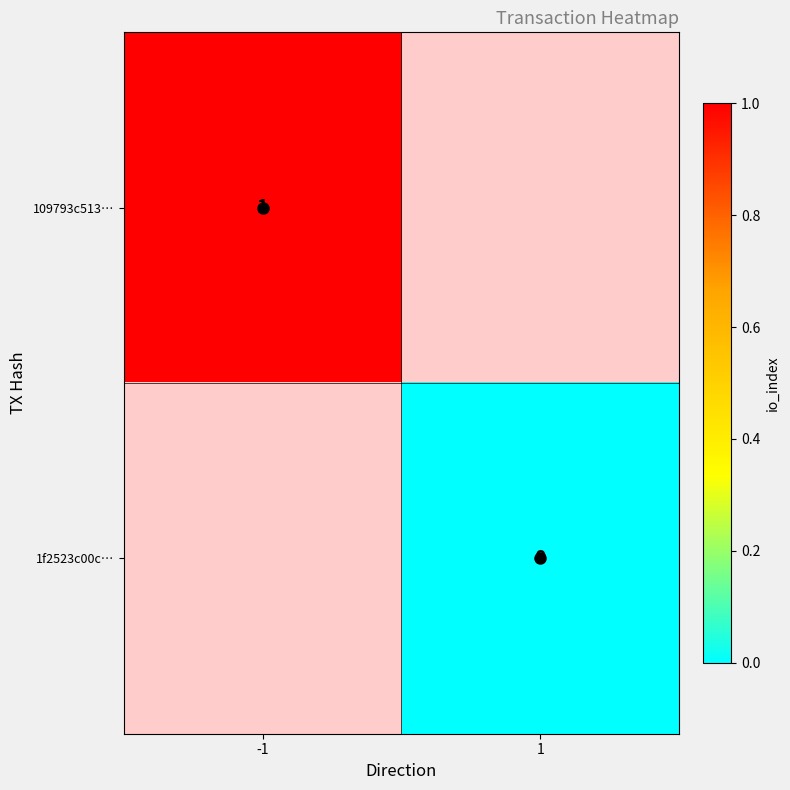

How many categories are shown in the chart?

2